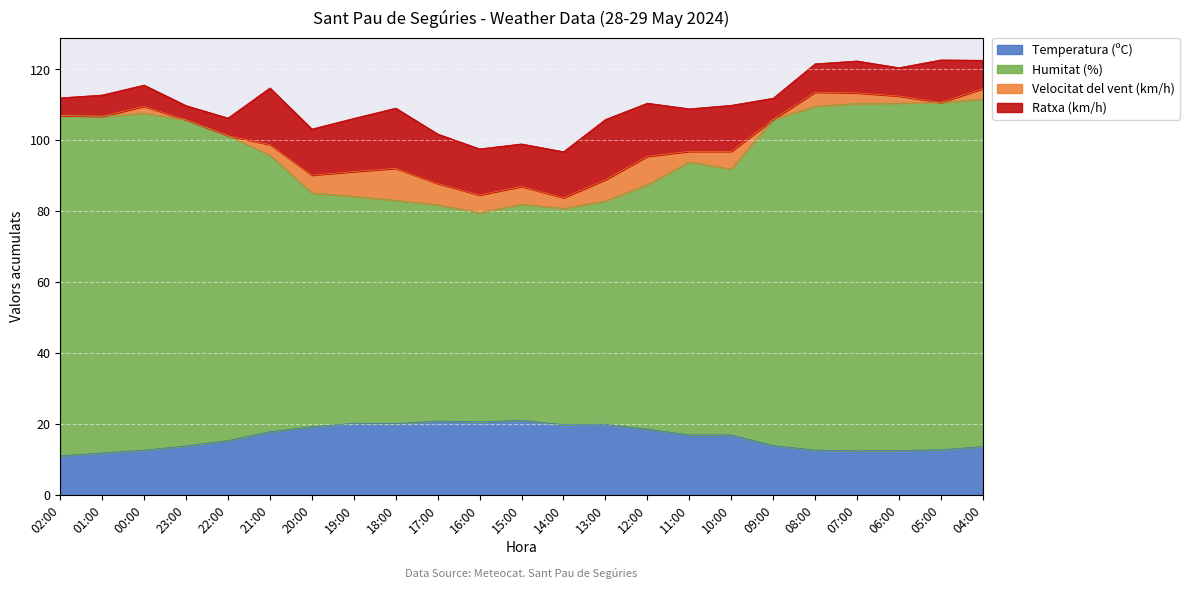

True or false: Humitat (%) and Temperatura (ºC) cross at least once.

False